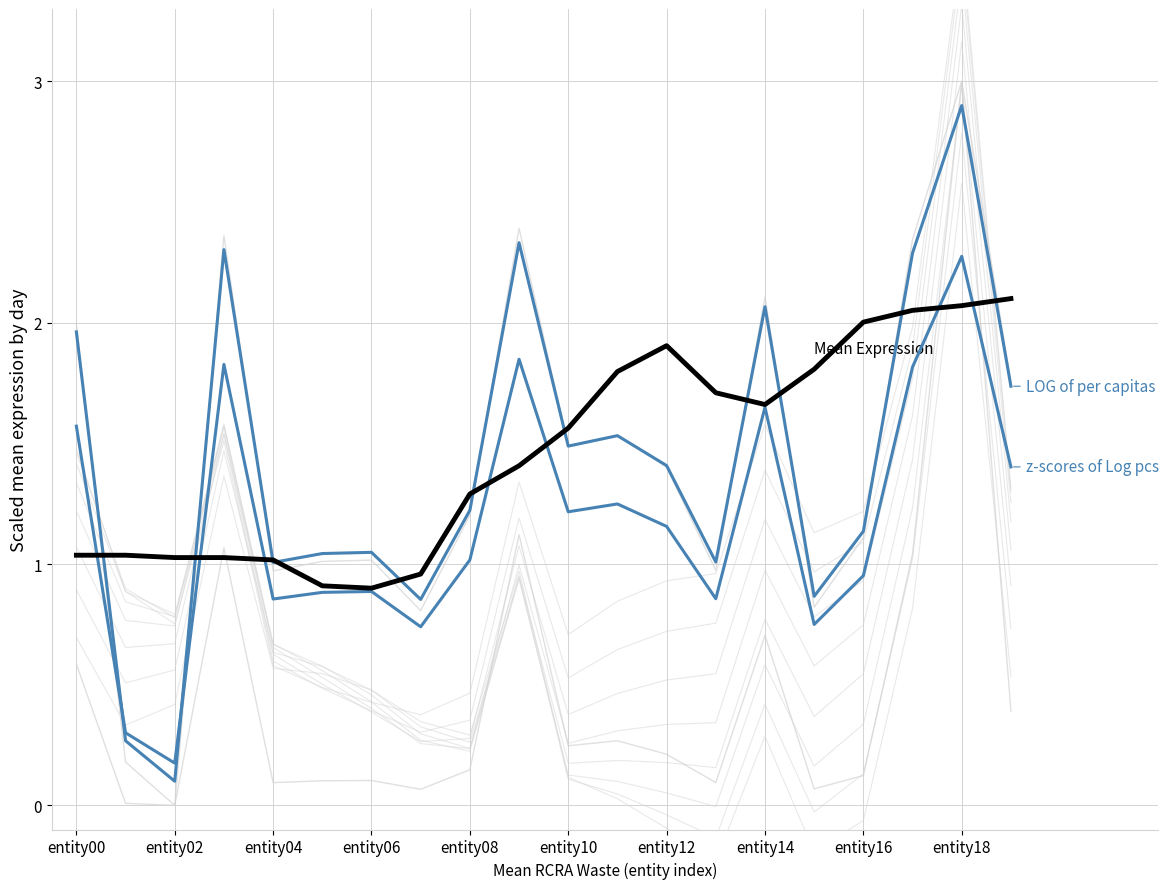

True or false: z-scores of Log pcs and z-scores intersect in this chart.

False